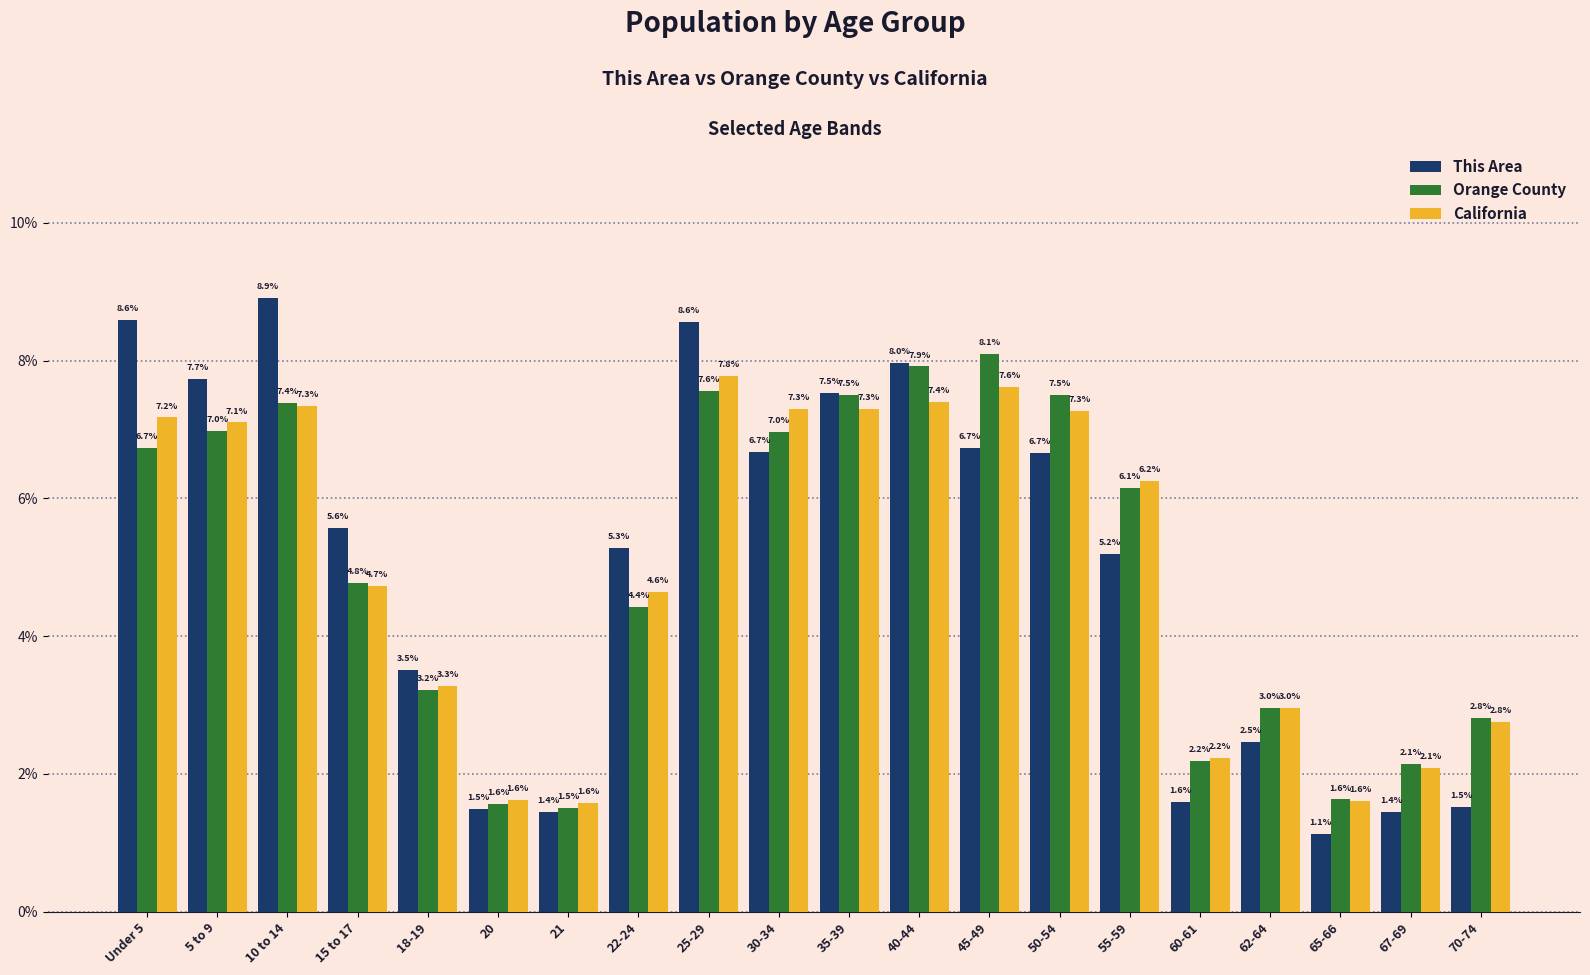

At which label does California reach its minimum?

21